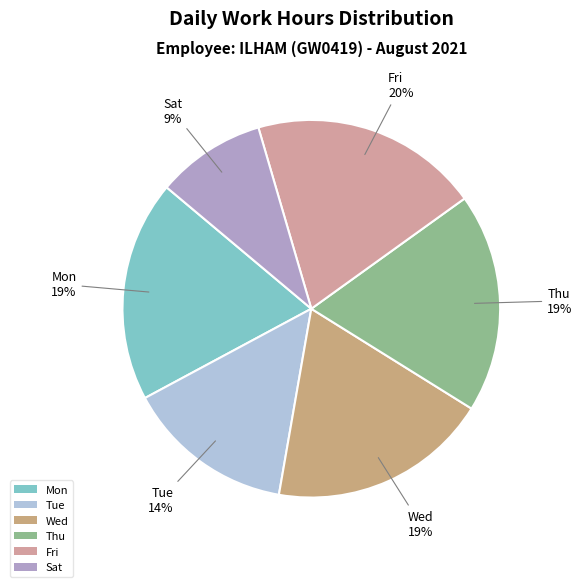

Is it true that Tue is 14% of the pie?

True